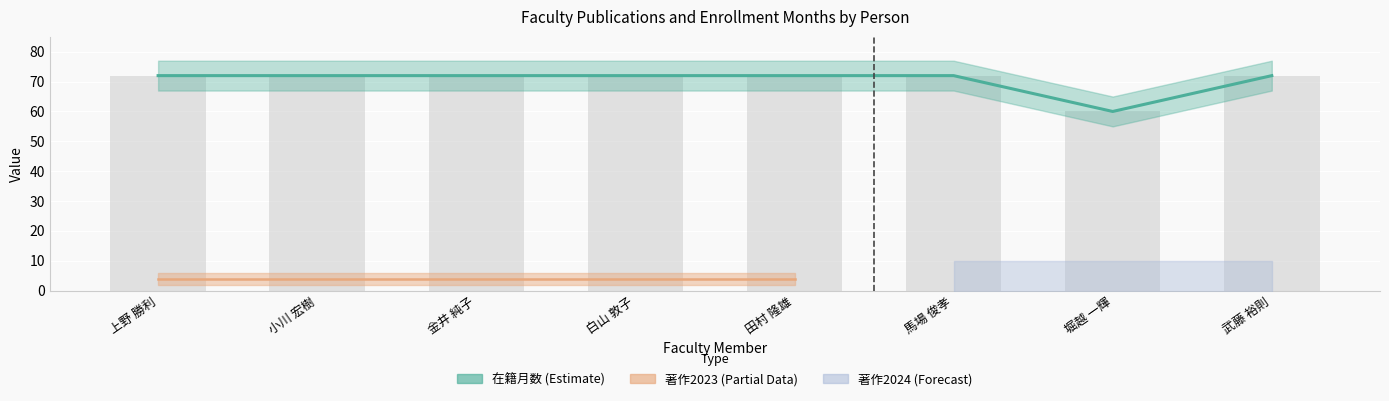

Between 白山 敦子 and 馬場 俊孝, which is larger?

白山 敦子